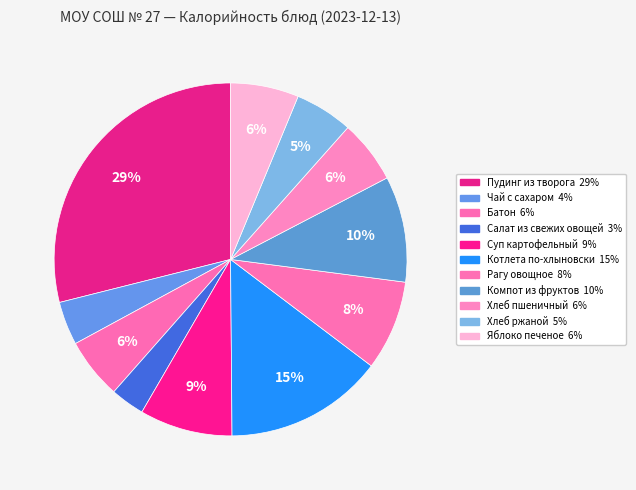

What is the smallest slice in the pie chart?

Салат из свежих овощей